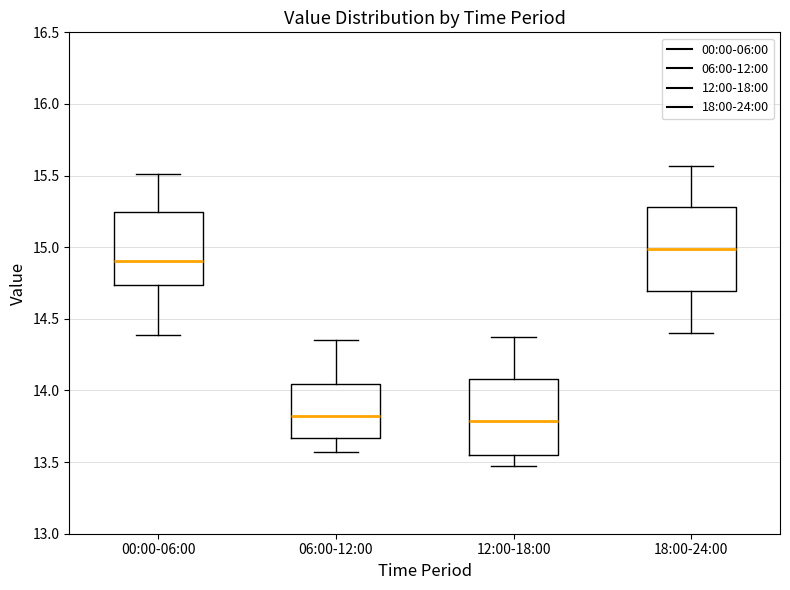

Which box is the tallest, from its lower edge to its upper edge?

18:00-24:00